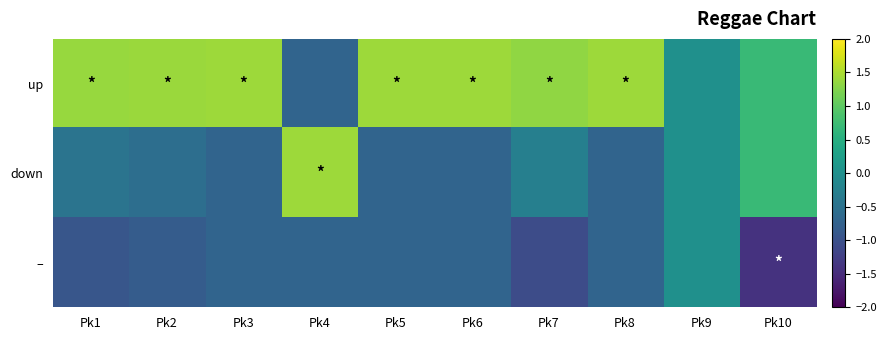

Which series changed the most between Pk9 and Pk10?

–